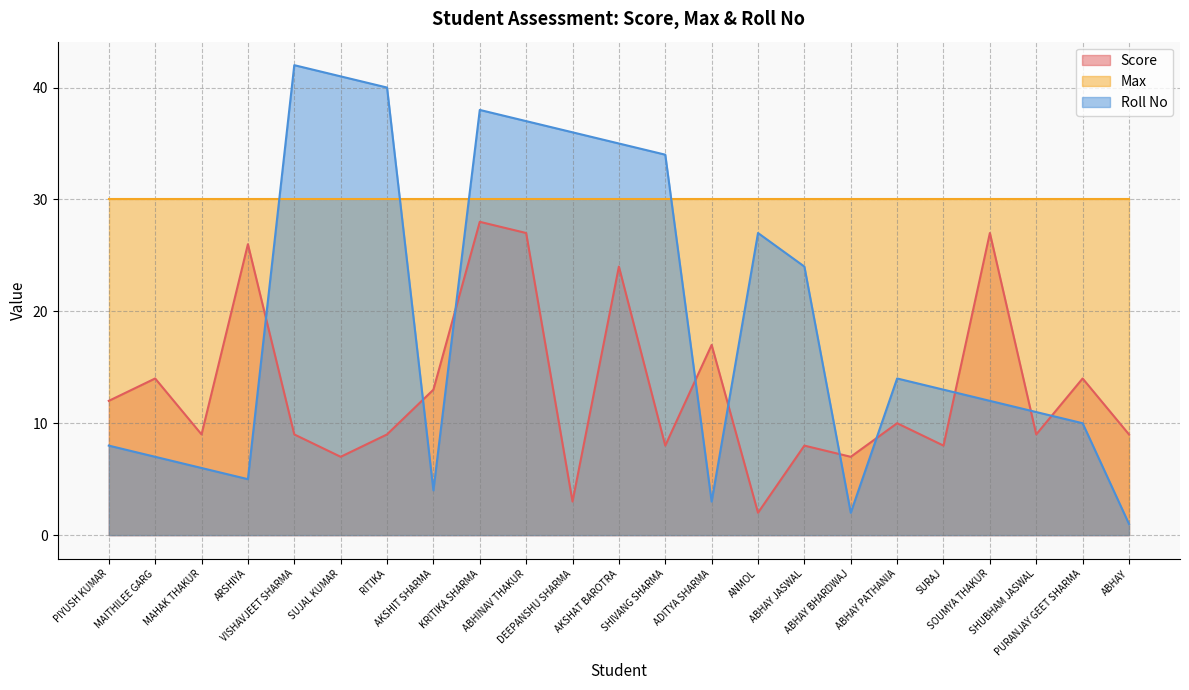

True or false: Roll No and Score intersect in this chart.

True